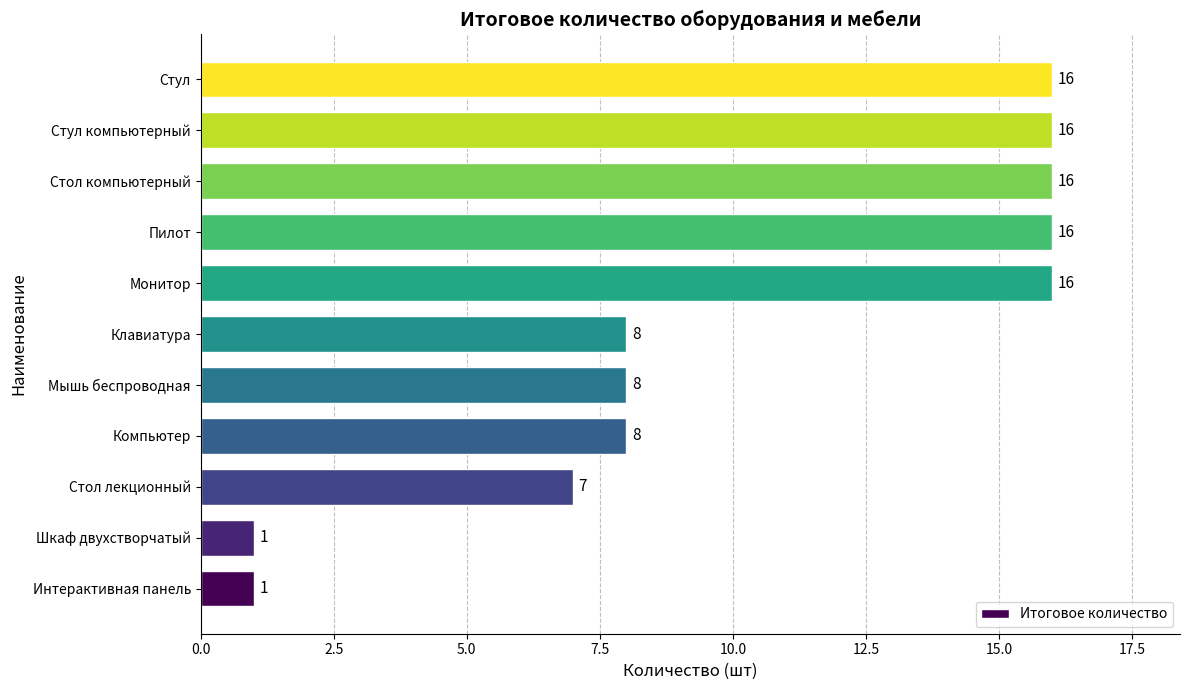

Read the value at Клавиатура, to the nearest 10.

10